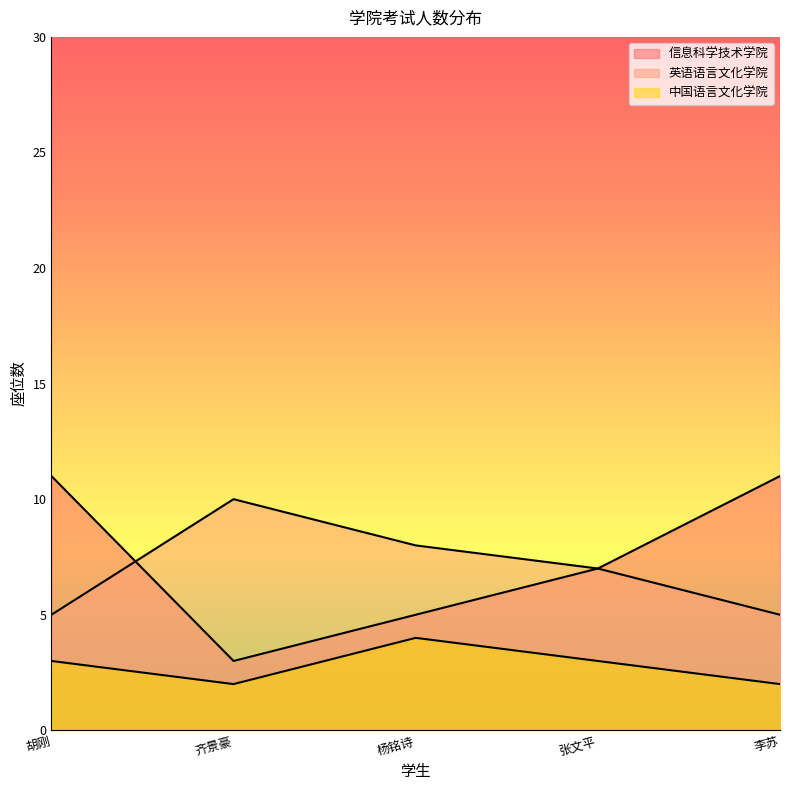

List the series in order of their peak value, highest first.

信息科学技术学院, 英语语言文化学院, 中国语言文化学院